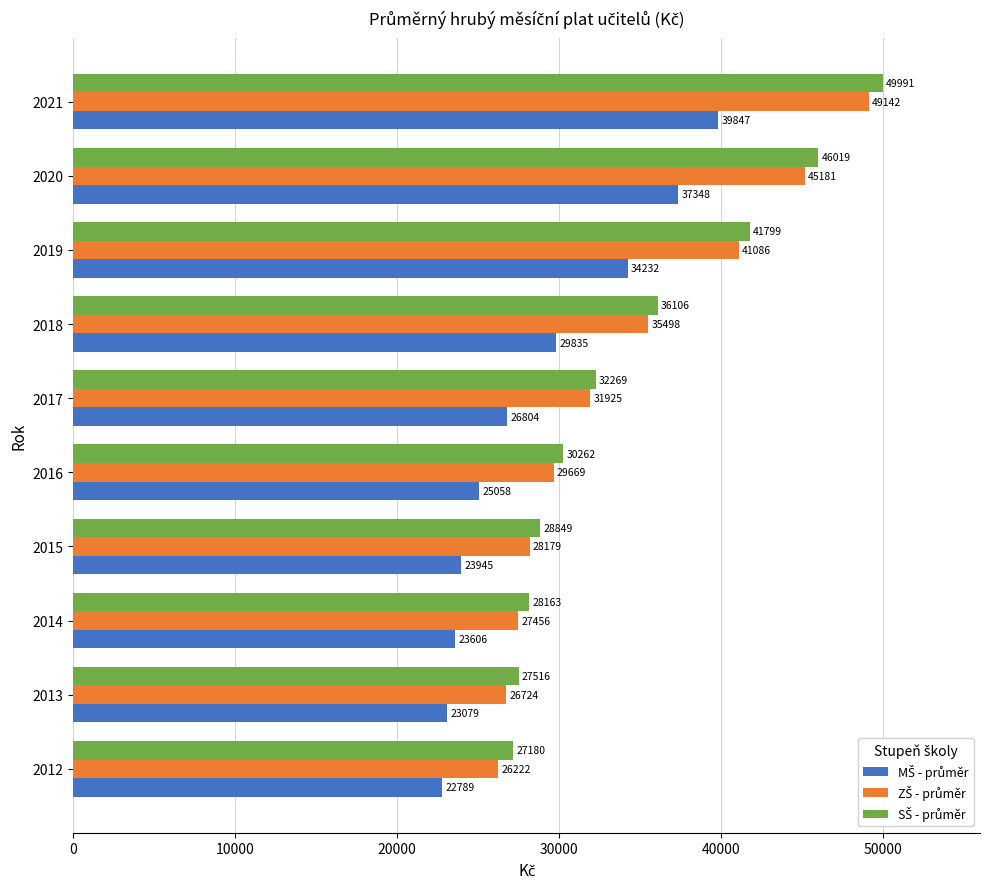

What is the greatest value displayed?

49990.9